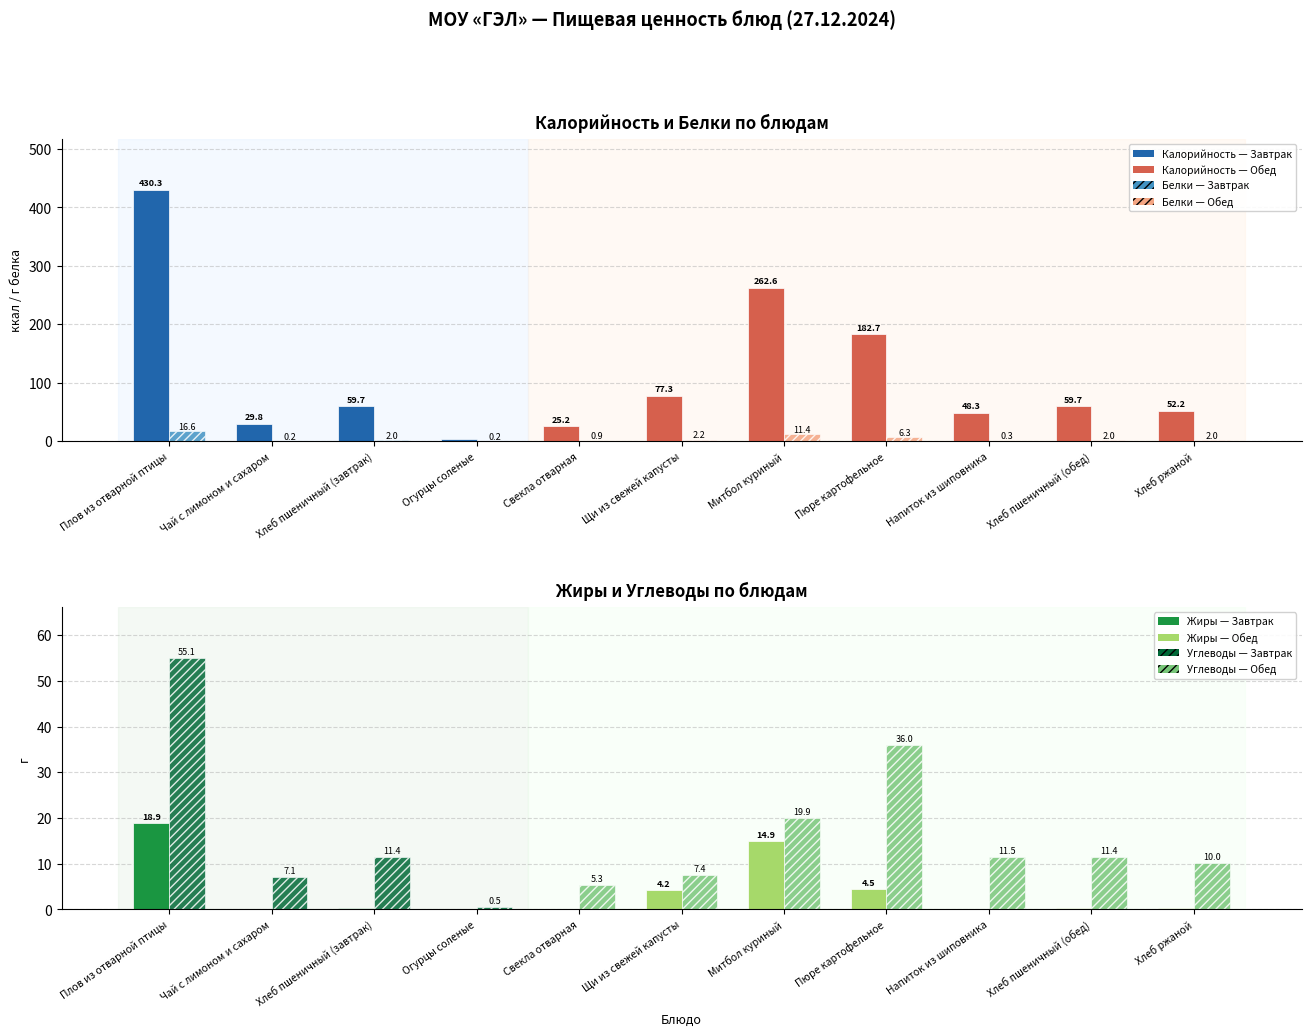

How many values in the Углеводы (Завтрак) series exceed 11?

6